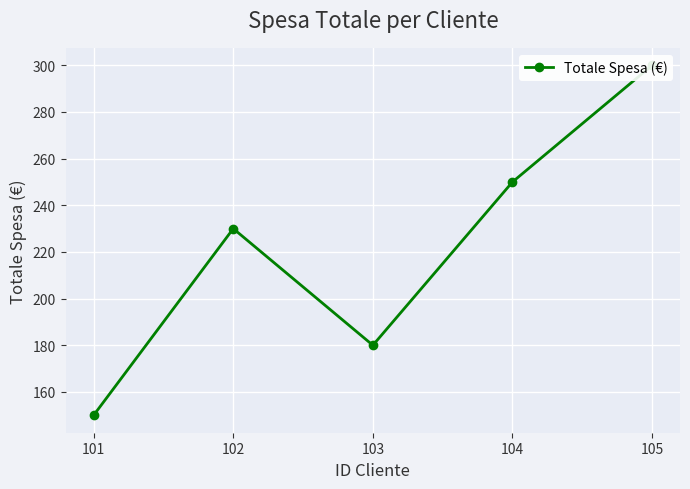

Approximately how many times larger is the value at 104 compared to 102?

1.1